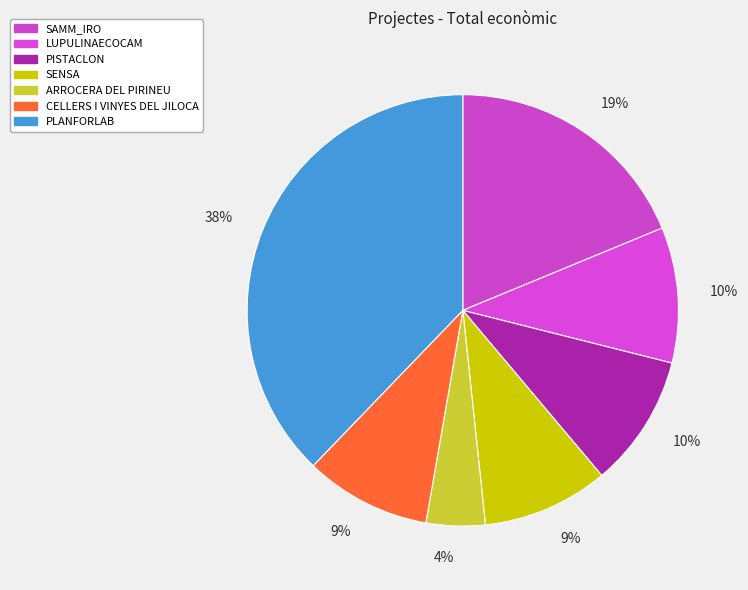

To the nearest percent, what is the average slice percentage?

14%